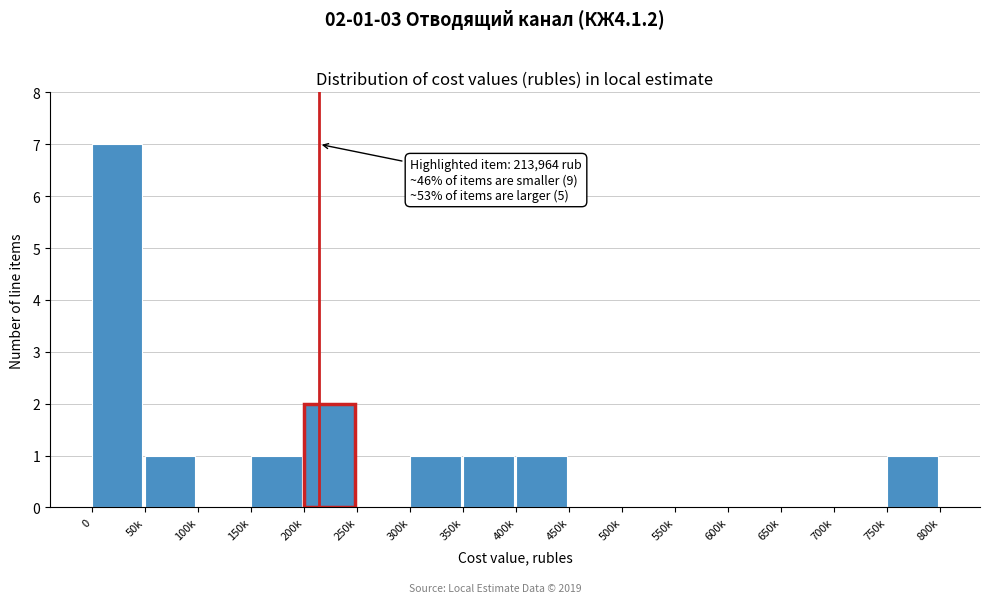

Reading left to right, extract all data points from this chart.

0=7	50k=1	100k=0	150k=1	200k=2	250k=0	300k=1	350k=1	400k=1	450k=0	500k=0	550k=0	600k=0	650k=0	700k=0	750k=1